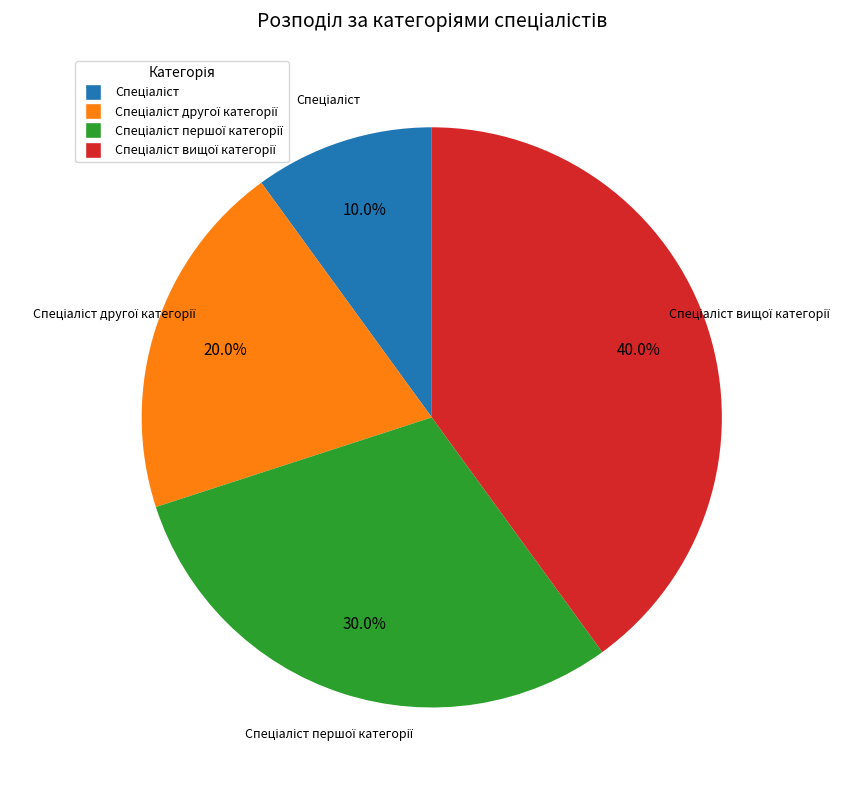

How many slices are in this pie chart?

4